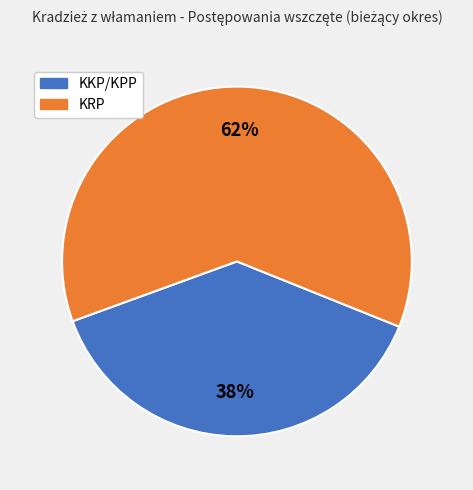

True or false: KRP accounts for 62% of the total.

True